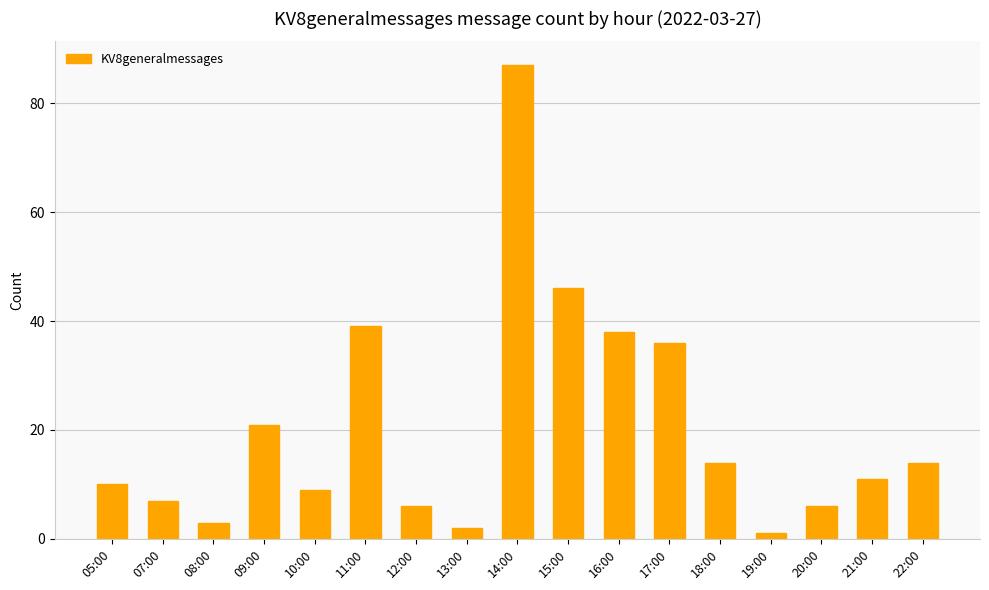

What is the difference between the second highest and second lowest values?

44